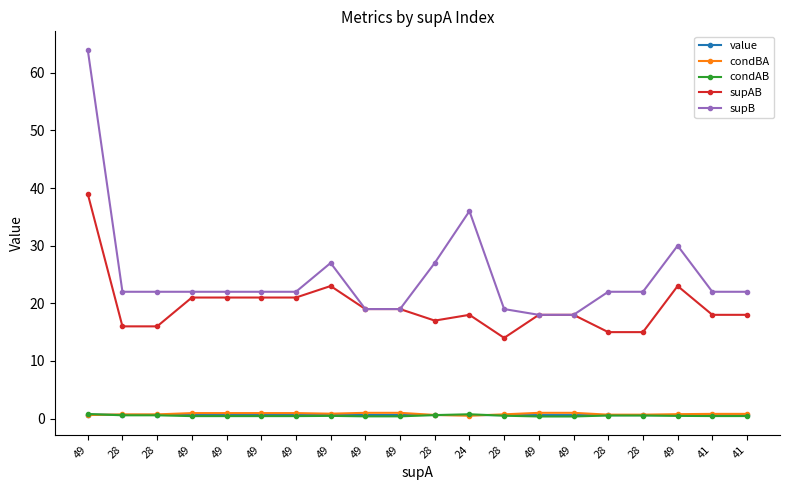

List the series in order of their peak value, highest first.

supB, supAB, condBA, condAB, value